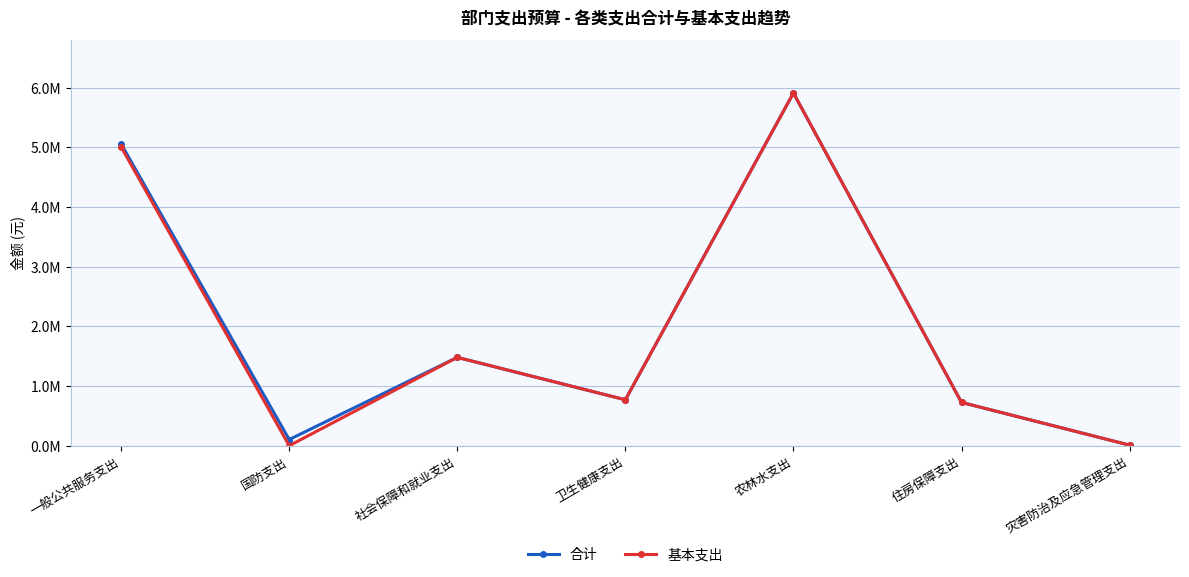

Read the 基本支出 value at 社会保障和就业支出.

1480061.1